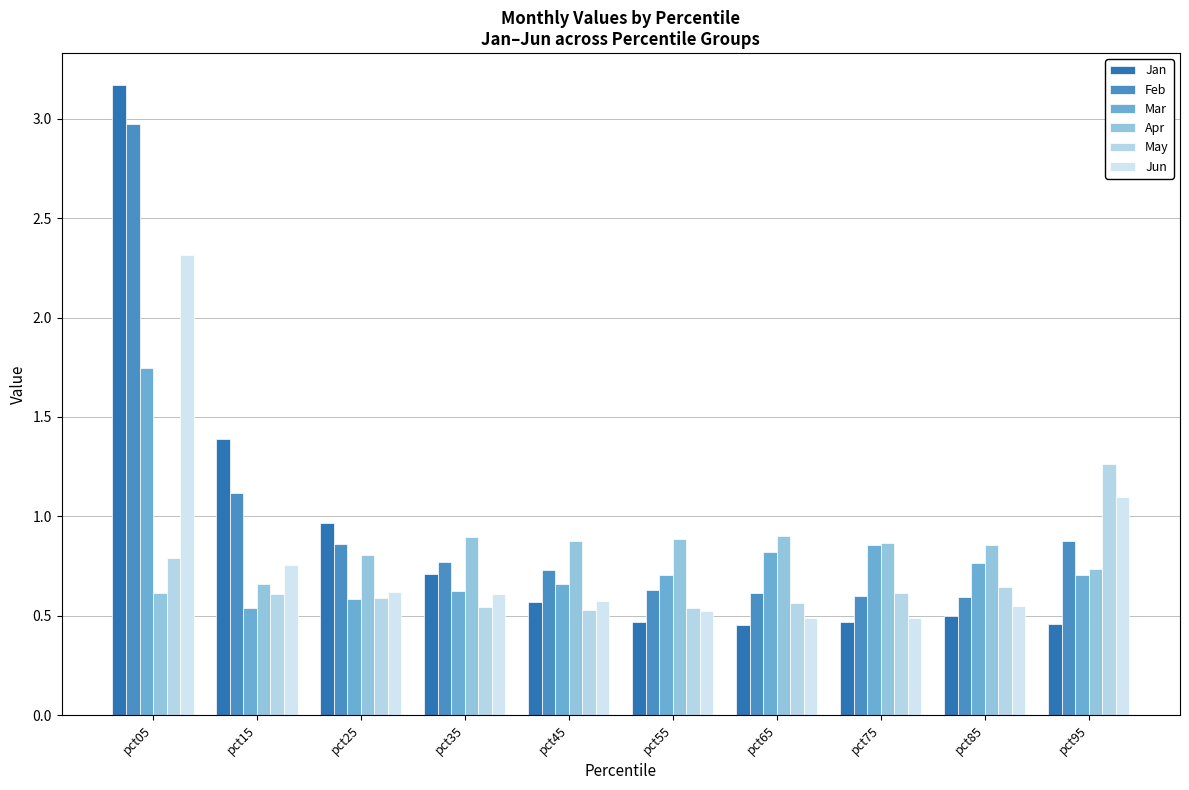

Rank the series by their maximum value, from highest to lowest.

Jan, Feb, Jun, Mar, May, Apr